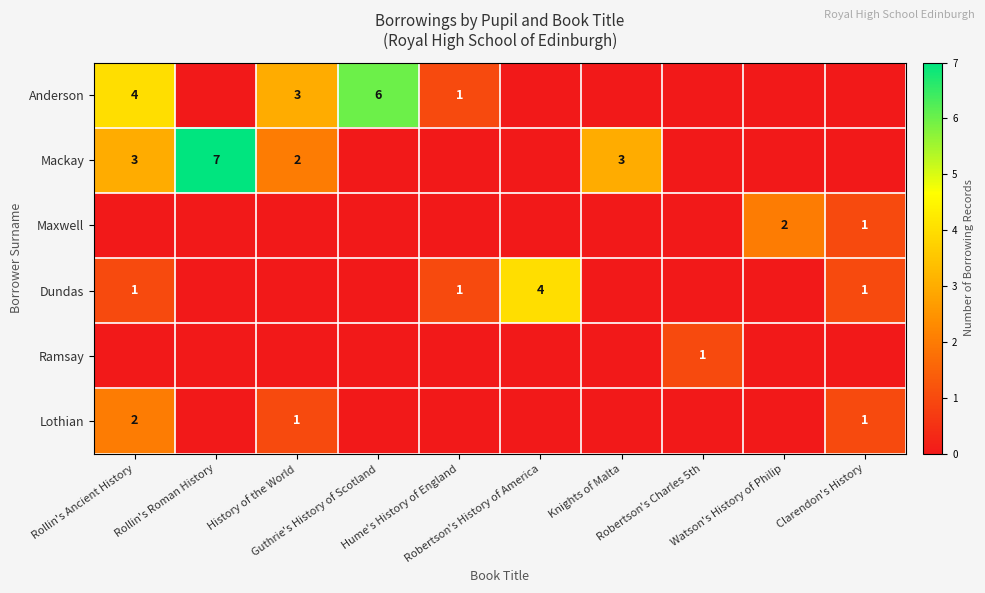

What is the difference between the Anderson values at Rollin's Ancient History and Robertson's History of America?

4